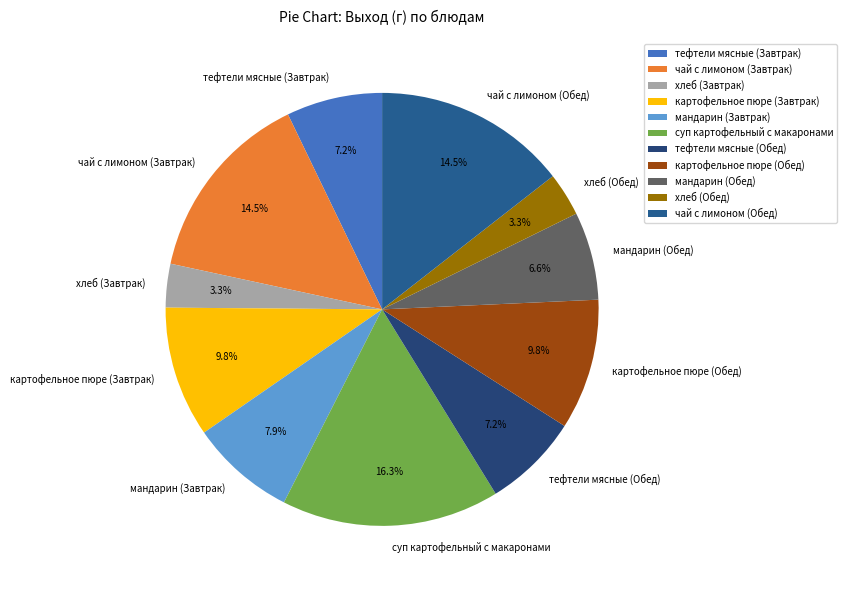

Is there a majority slice in this chart?

No